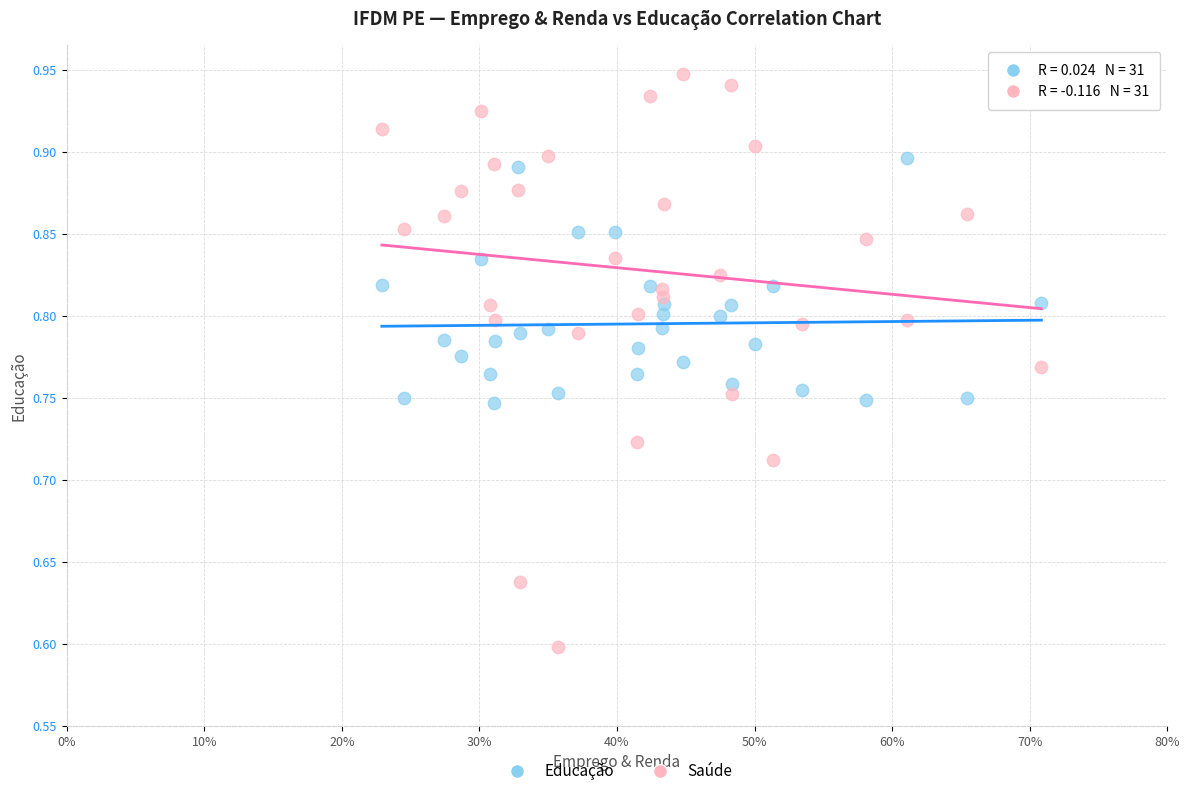

What are all the series names shown in the legend?

Educação, Saúde